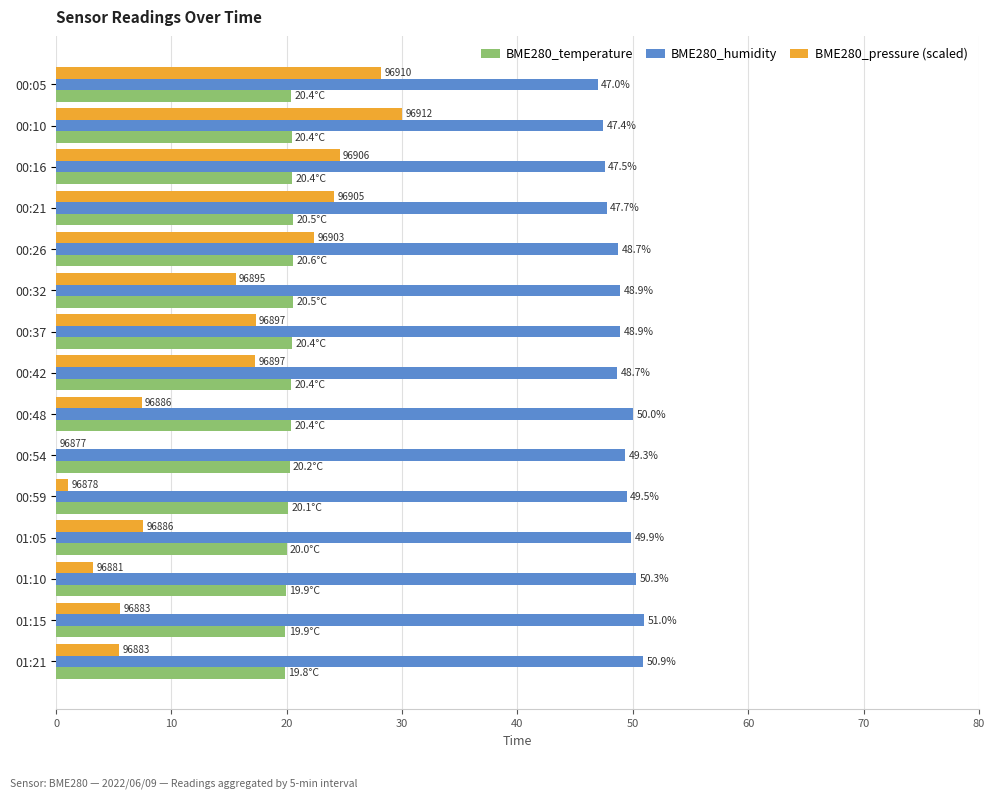

How many data points does each series have?

15